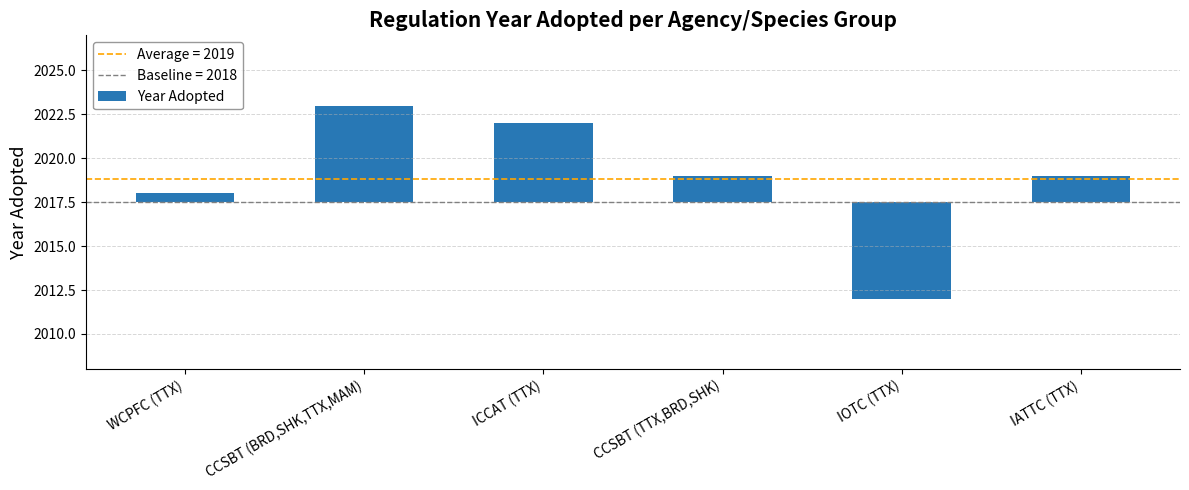

Which label corresponds to the smallest value in the chart?

IOTC (TTX)